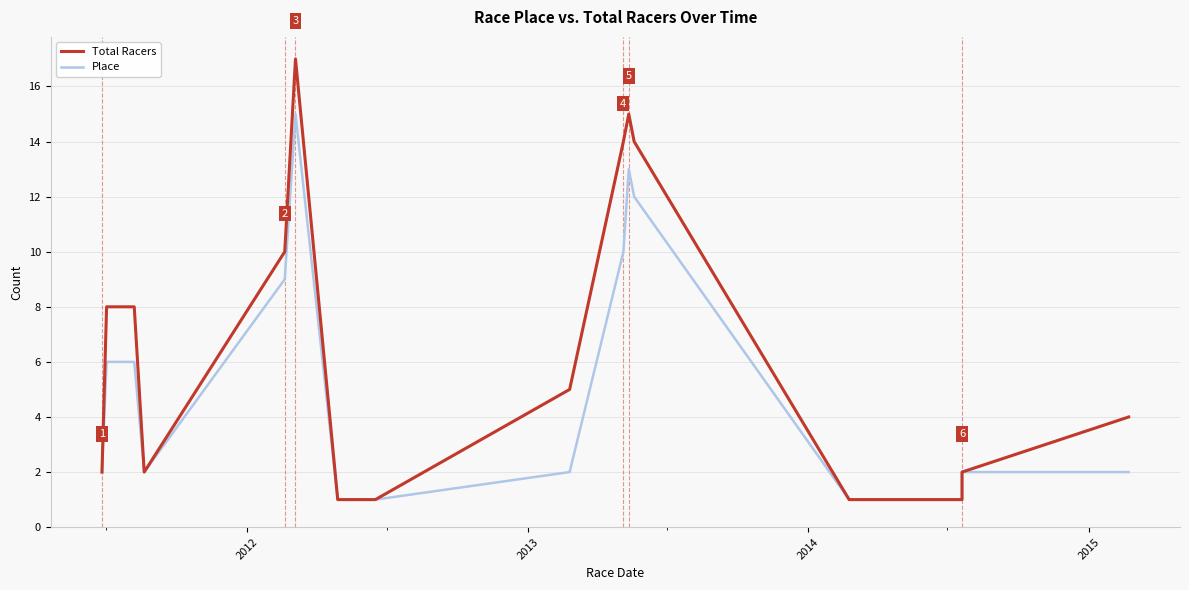

Does the chart display data point markers on the line(s)?

No